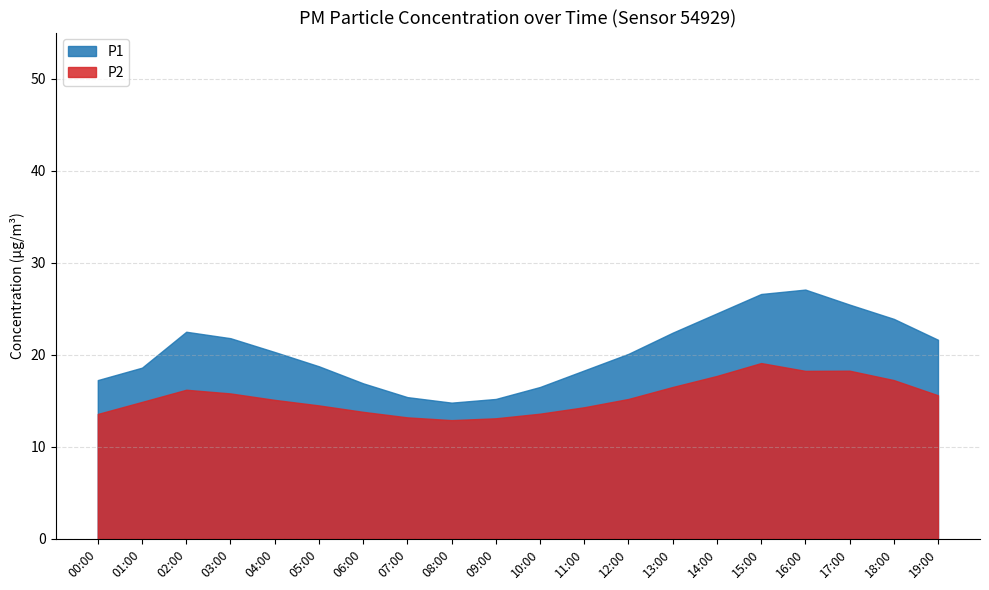

Rank the series at 15:00 from lowest to highest value.

P2, P1